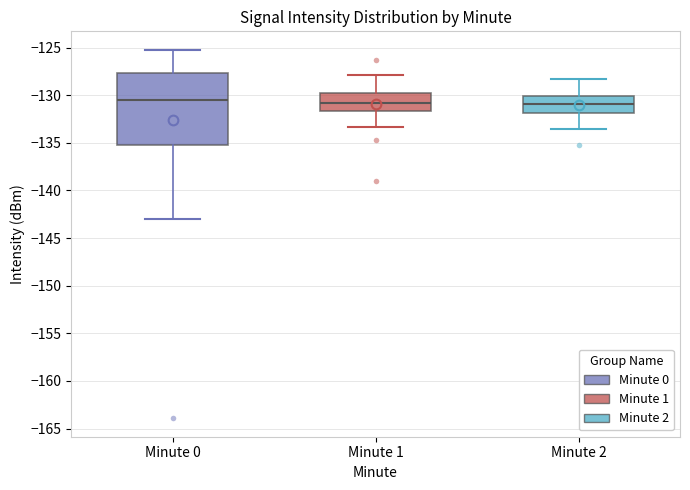

Comparing the boxes themselves (not the whiskers), which one is the tallest?

Minute 0